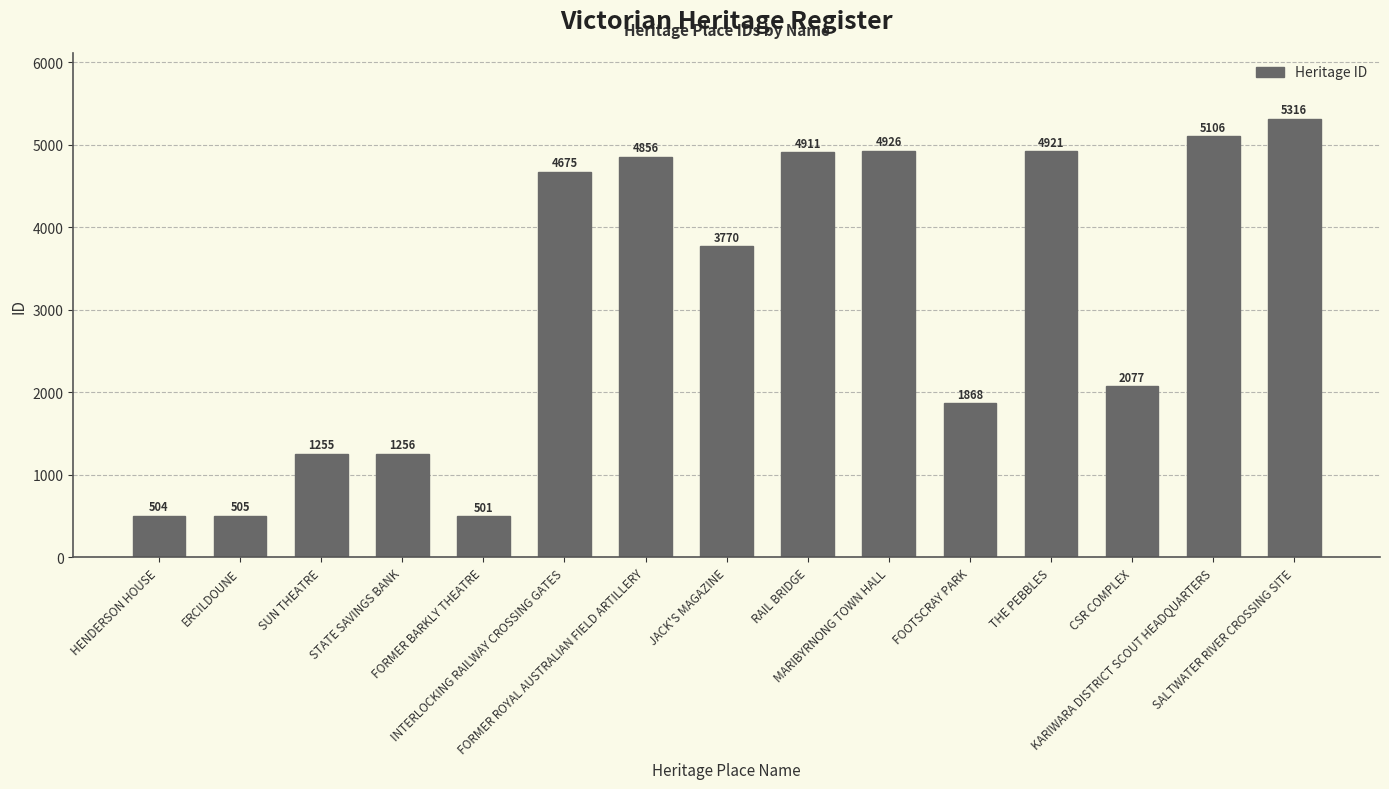

What value does the data have at FORMER BARKLY THEATRE, to the nearest 10?

500